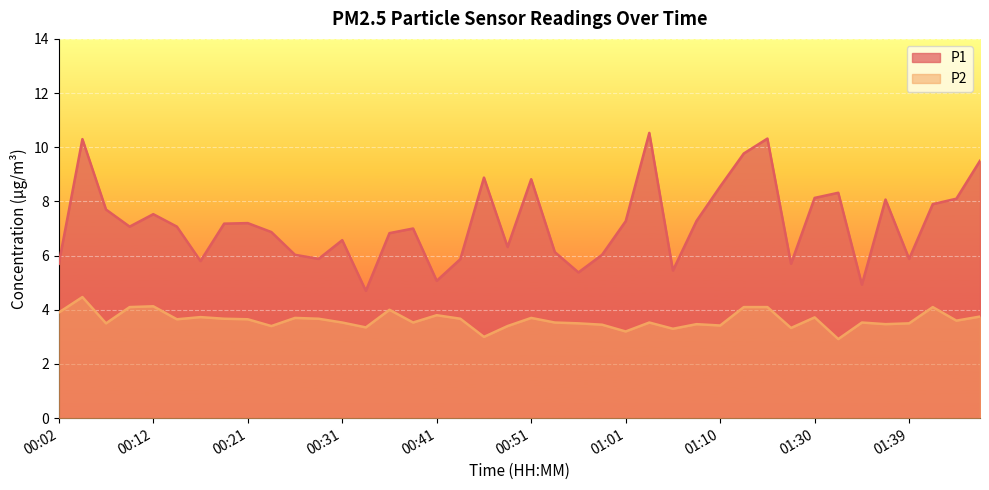

Rank the series by their maximum value, from lowest to highest.

P2, P1